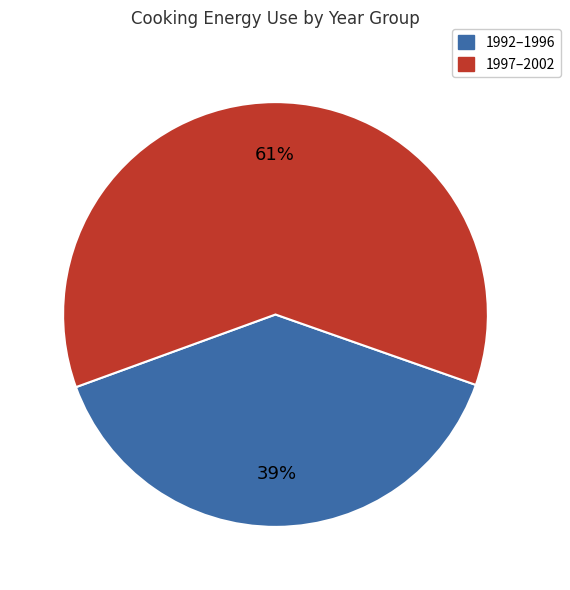

Count the number of slices in the pie.

2